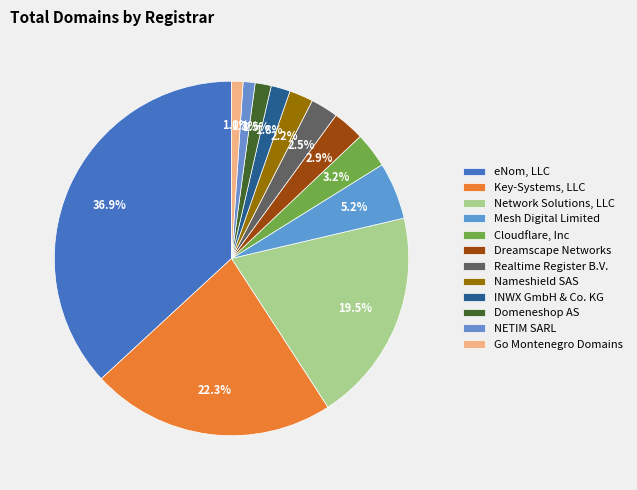

Which category has the biggest portion of the pie?

eNom, LLC